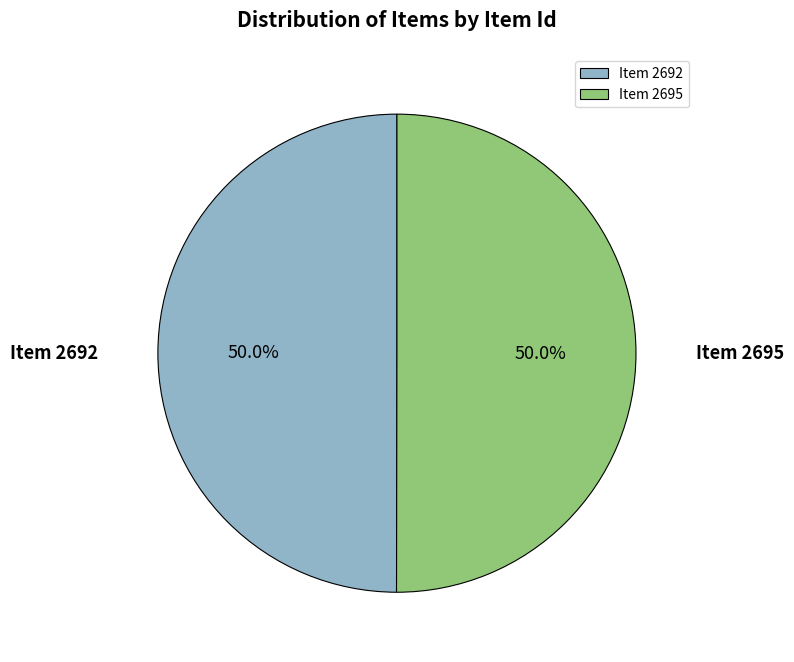

Approximately how many times larger is the value at Item 2692 compared to Item 2695?

1.0